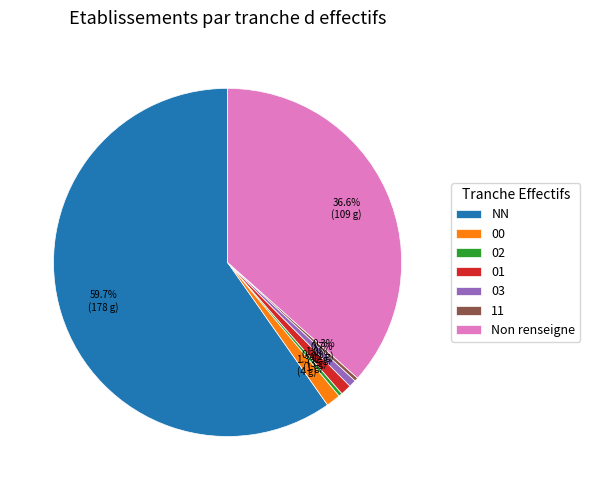

What is the largest slice in the pie chart?

NN